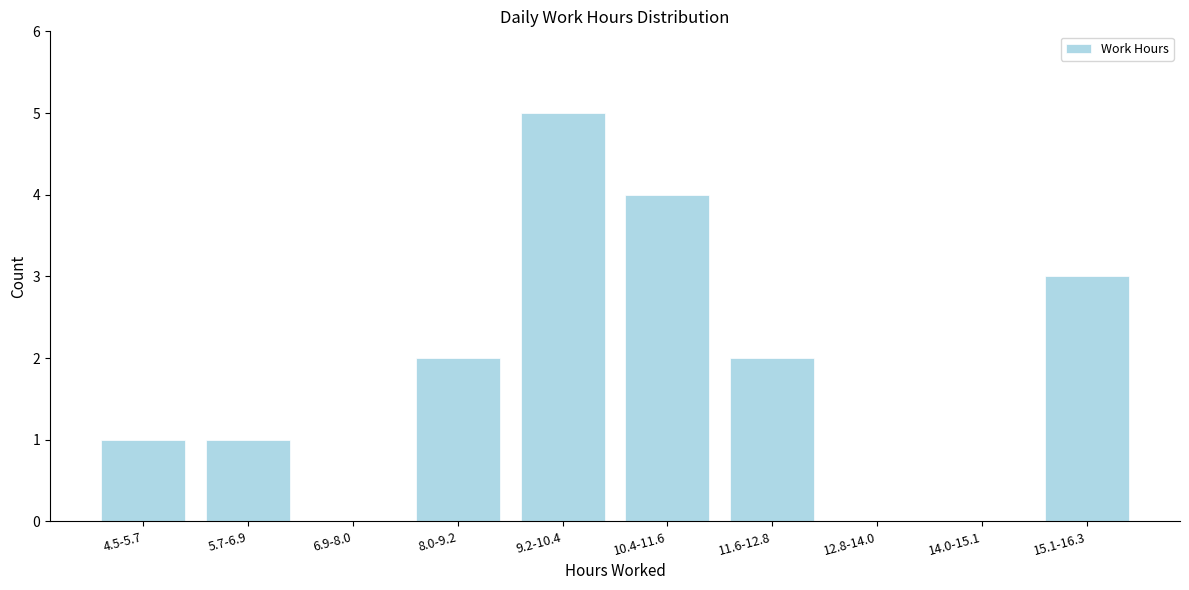

Reading left to right, list all the values displayed in this chart.

4.5-5.7=1	5.7-6.9=1	6.9-8.0=0	8.0-9.2=2	9.2-10.4=5	10.4-11.6=4	11.6-12.8=2	12.8-14.0=0	14.0-15.1=0	15.1-16.3=3